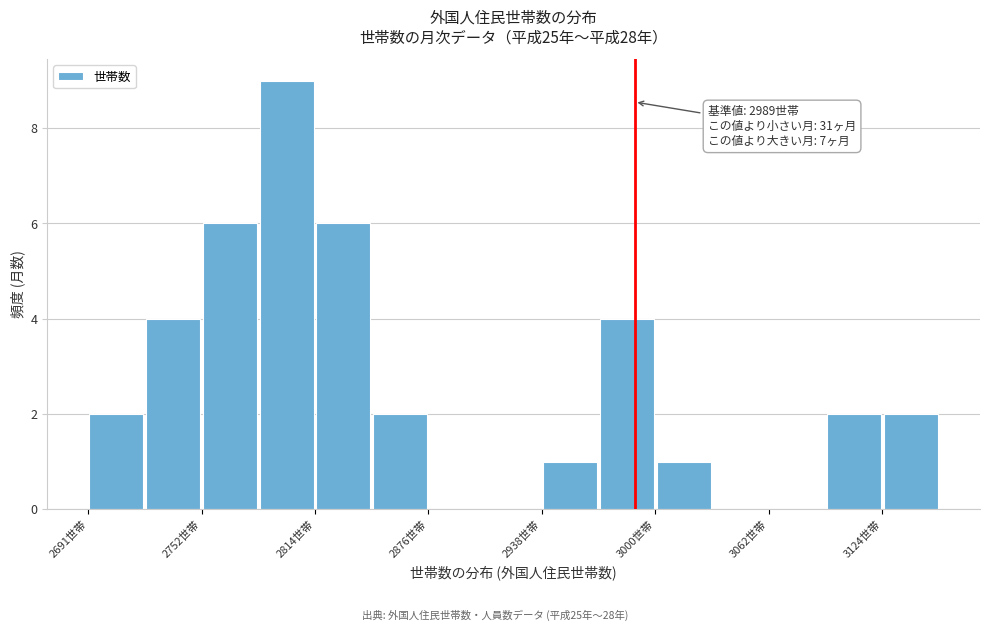

Read against the x-axis, roughly where is the centre of the tallest bar?

2800